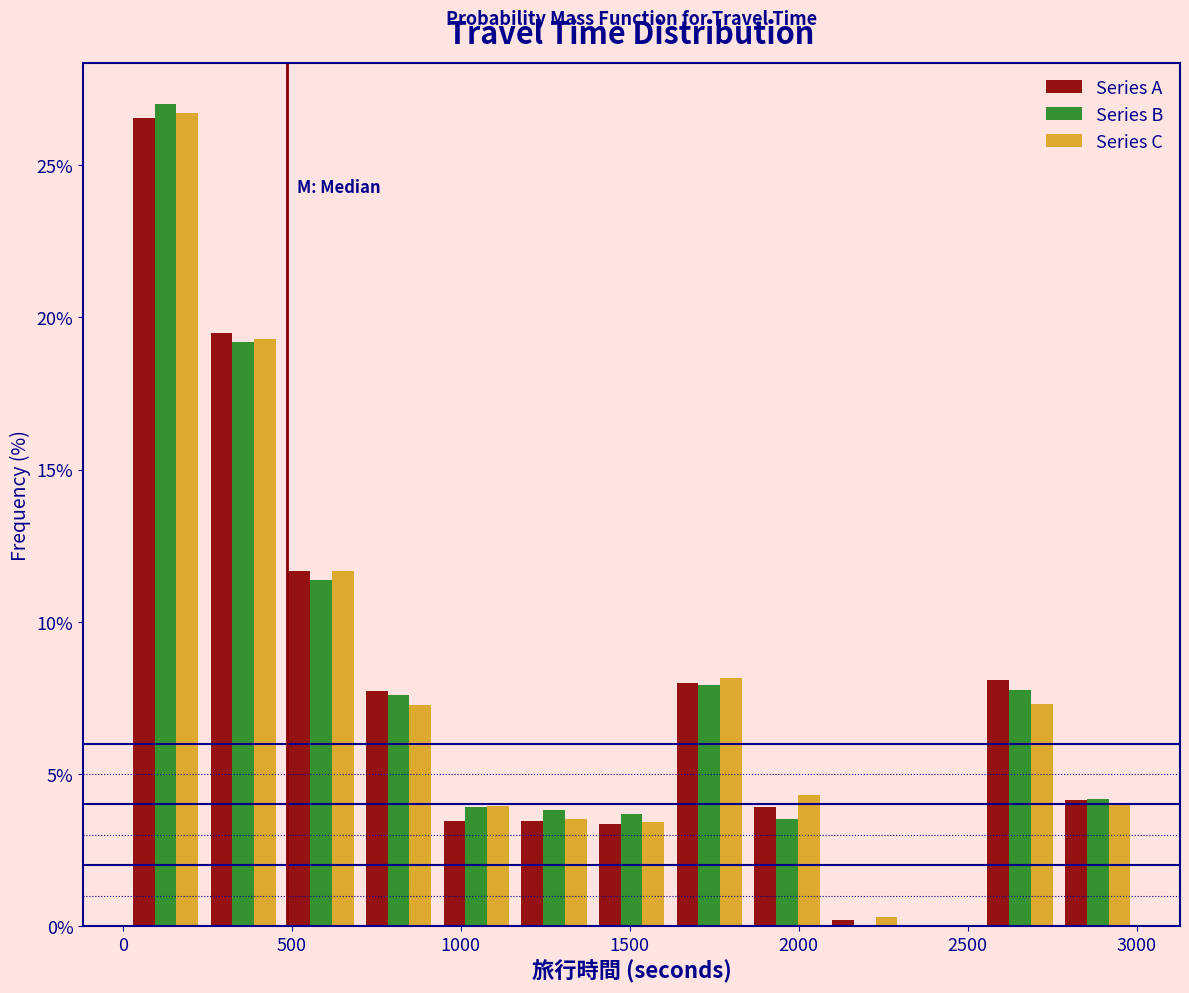

What is the height of the Series C bar covering 1600 to 1850 on the x-axis? Neither the bar edges nor the heights are printed on the chart, so give them approximately, as read against the axes.

8.0